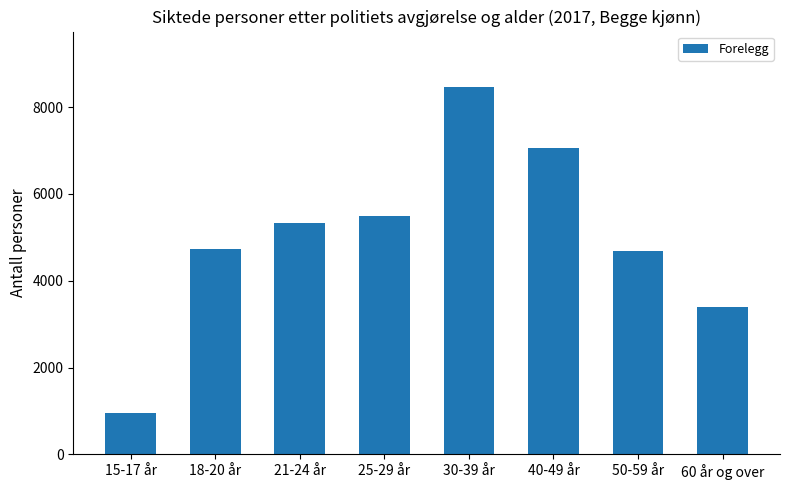

How many data points are less than 5337?

4